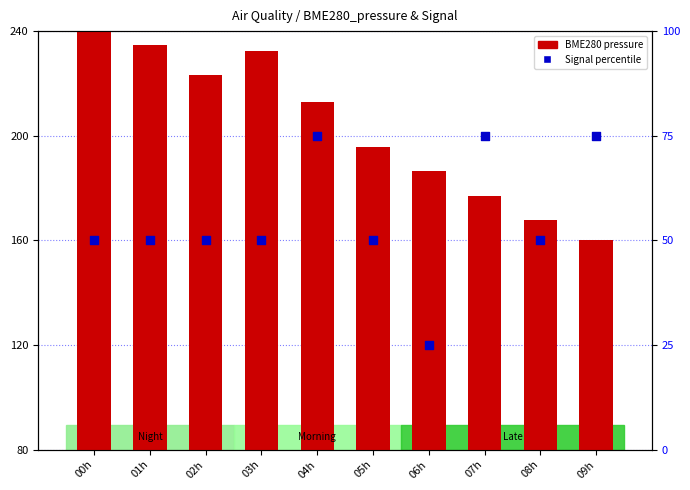

Which series contains the highest Y value?

BME280 pressure